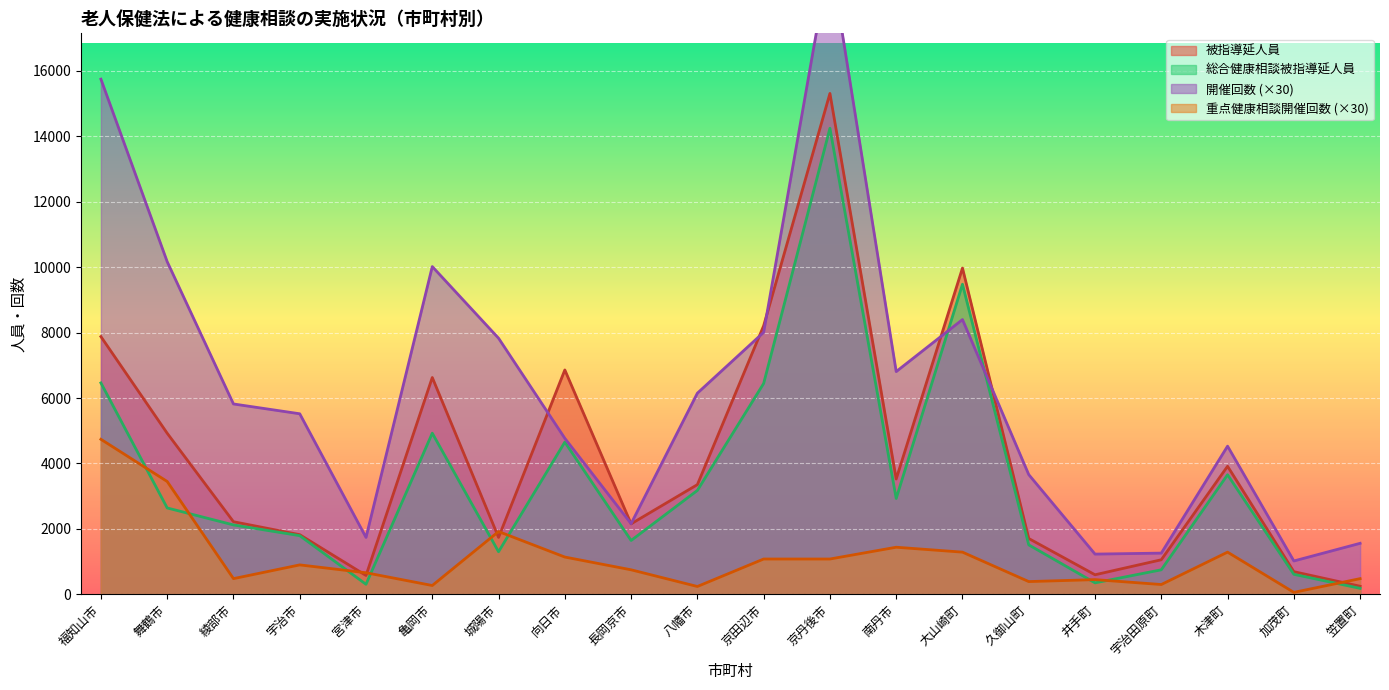

Which series has the widest spread of values?

開催回数